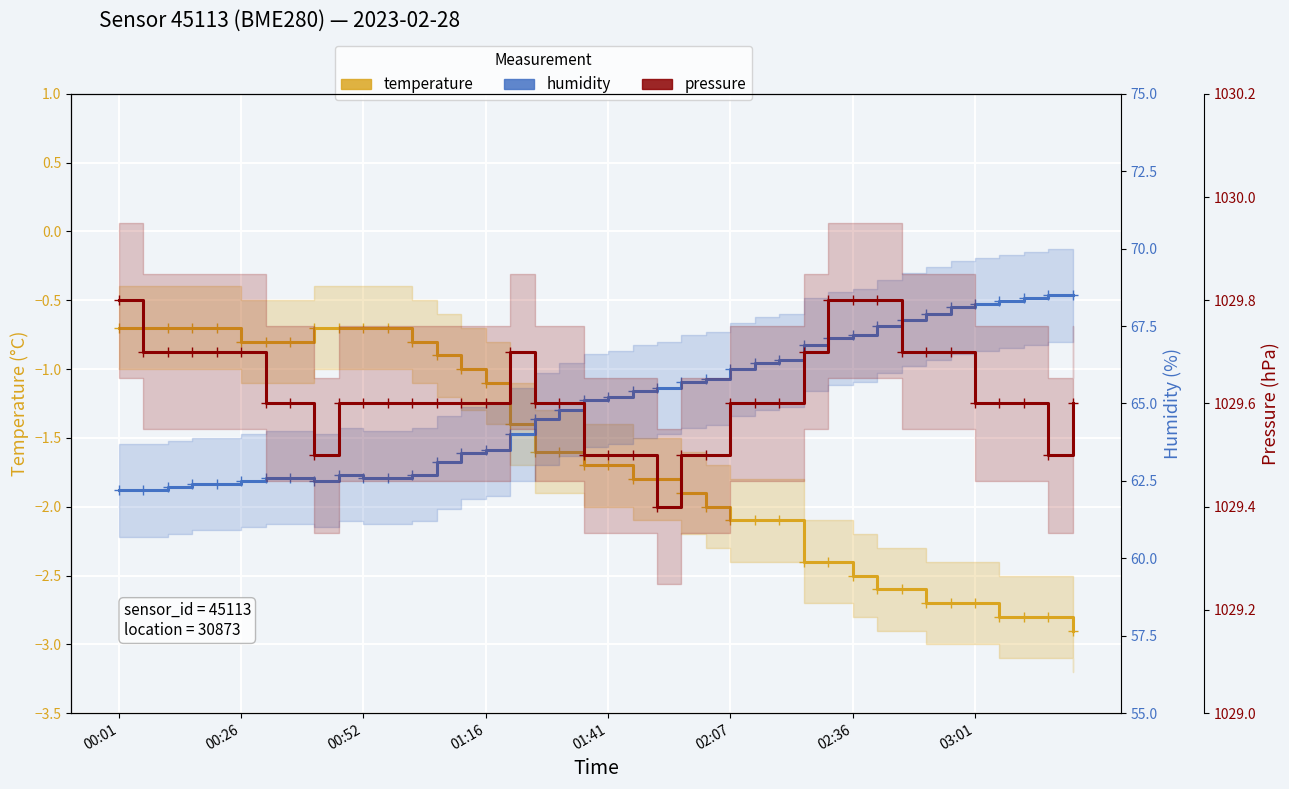

What is the total value across all series at 34?

1095.1